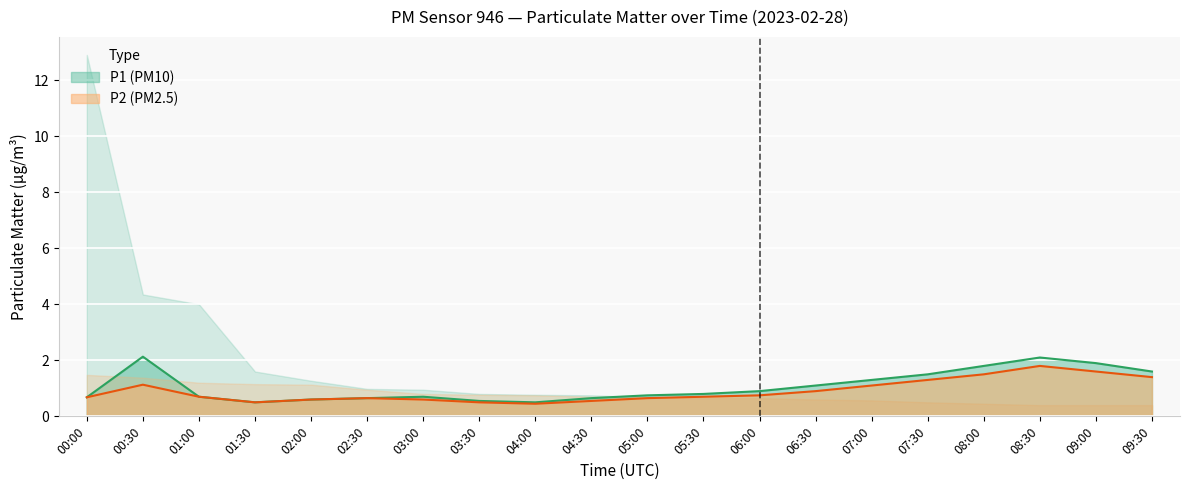

What is the average value of the P1 series?

1.1